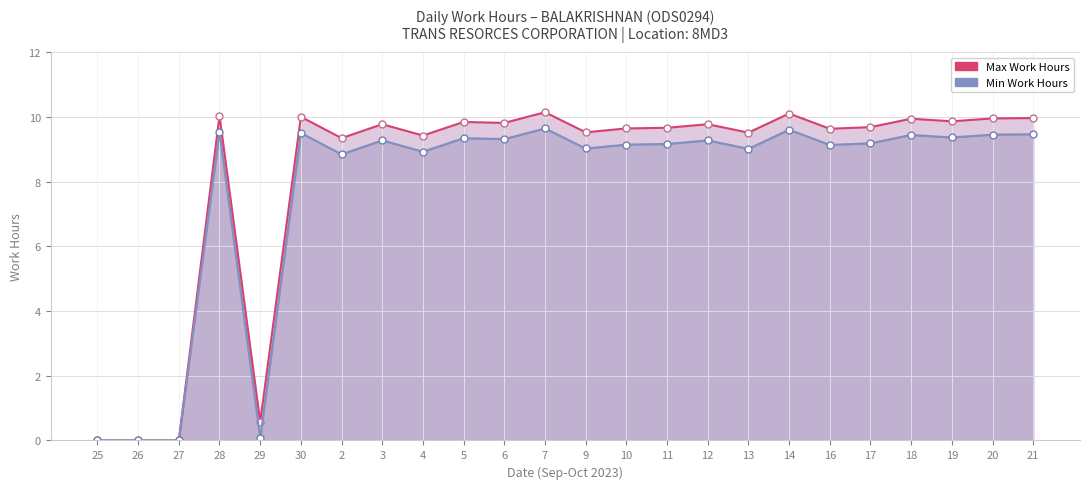

What is the difference between the maximum and minimum values in the Max Work Hours series?

10.1